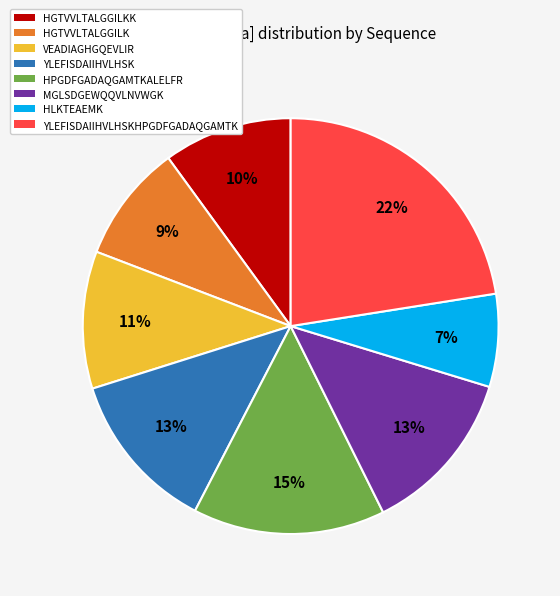

Is there a majority slice in this chart?

No